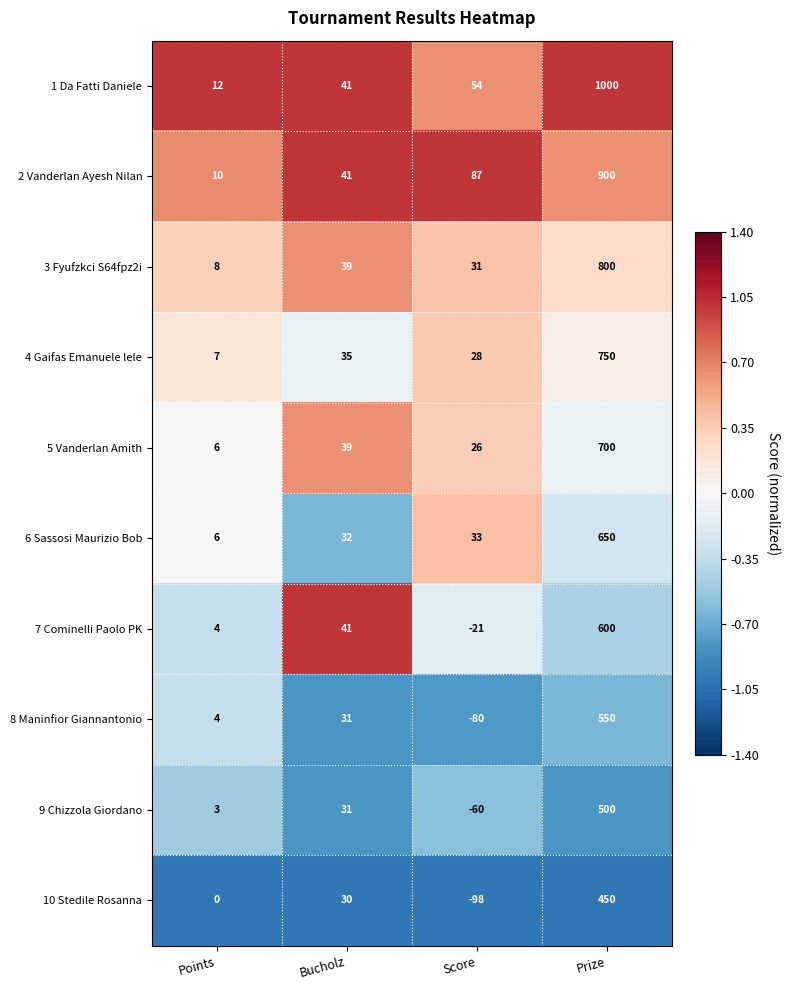

List the series in order of their peak value, lowest first.

10 Stedile Rosanna, 9 Chizzola Giordano, 8 Maninfior Giannantonio, 7 Cominelli Paolo PK, 6 Sassosi Maurizio Bob, 5 Vanderlan Amith, 4 Gaifas Emanuele lele, 3 Fyufzkci S64fpz2i, 2 Vanderlan Ayesh Nilan, 1 Da Fatti Daniele